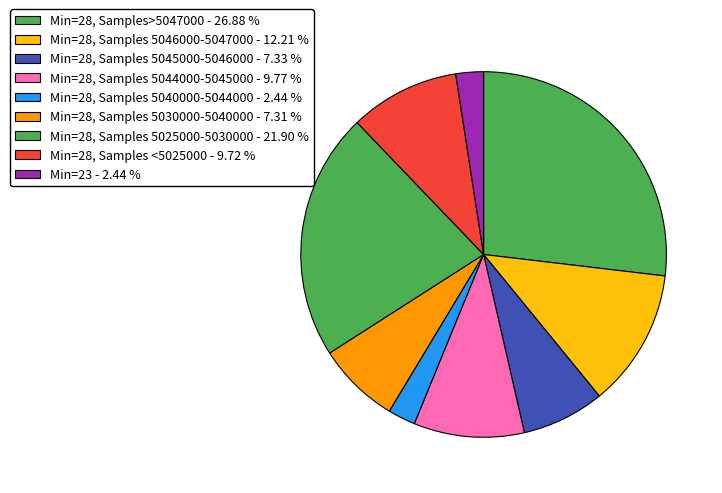

Count the number of slices in the pie.

9